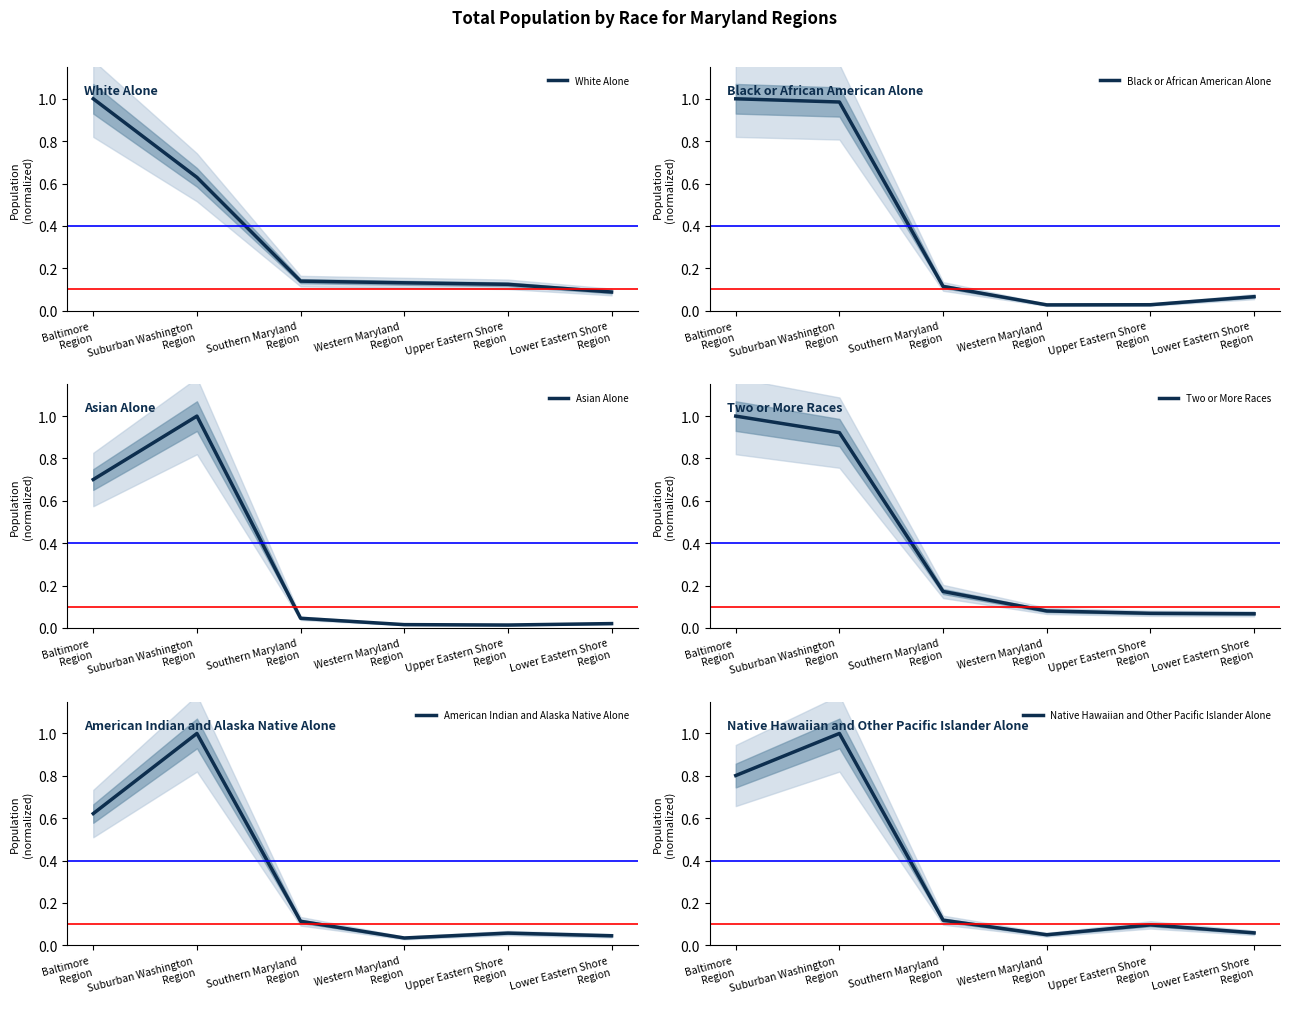

How many intersections are there between Black or African American Alone and Two or More Races?

1